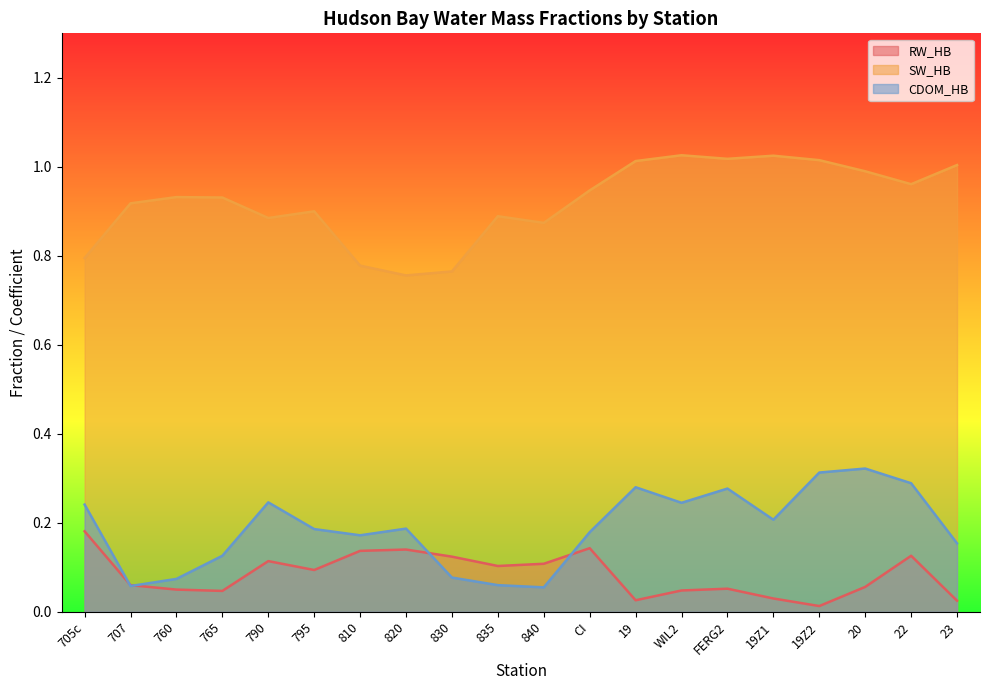

Reading left to right, transcribe all the data shown in this chart.

RW_HB: 705c=0.2	707=0.1	760=0.1	765=0.0	790=0.1	795=0.1	810=0.1	820=0.1	830=0.1	835=0.1	840=0.1	CI=0.1	19=0.0	WIL2=0.0	FERG2=0.1	19Z1=0.0	19Z2=0.0	20=0.1	22=0.1	23=0.0
SW_HB: 705c=0.8	707=0.9	760=0.9	765=0.9	790=0.9	795=0.9	810=0.8	820=0.8	830=0.8	835=0.9	840=0.9	CI=0.9	19=1.0	WIL2=1.0	FERG2=1.0	19Z1=1.0	19Z2=1.0	20=1.0	22=1.0	23=1.0
CDOM_HB: 705c=0.2	707=0.1	760=0.1	765=0.1	790=0.2	795=0.2	810=0.2	820=0.2	830=0.1	835=0.1	840=0.1	CI=0.2	19=0.3	WIL2=0.2	FERG2=0.3	19Z1=0.2	19Z2=0.3	20=0.3	22=0.3	23=0.2